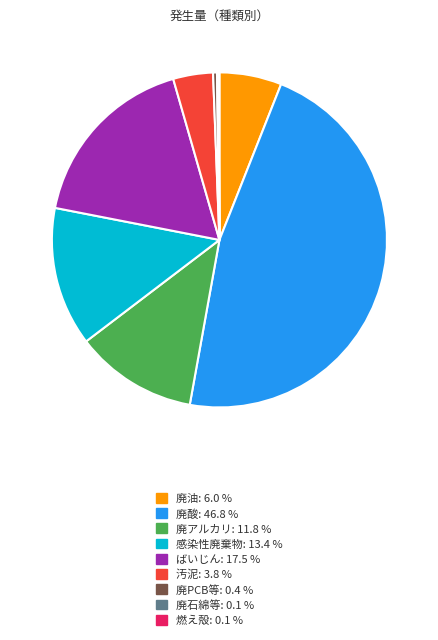

Approximately how many times larger is the value at 感染性廃棄物 compared to ばいじん?

0.8